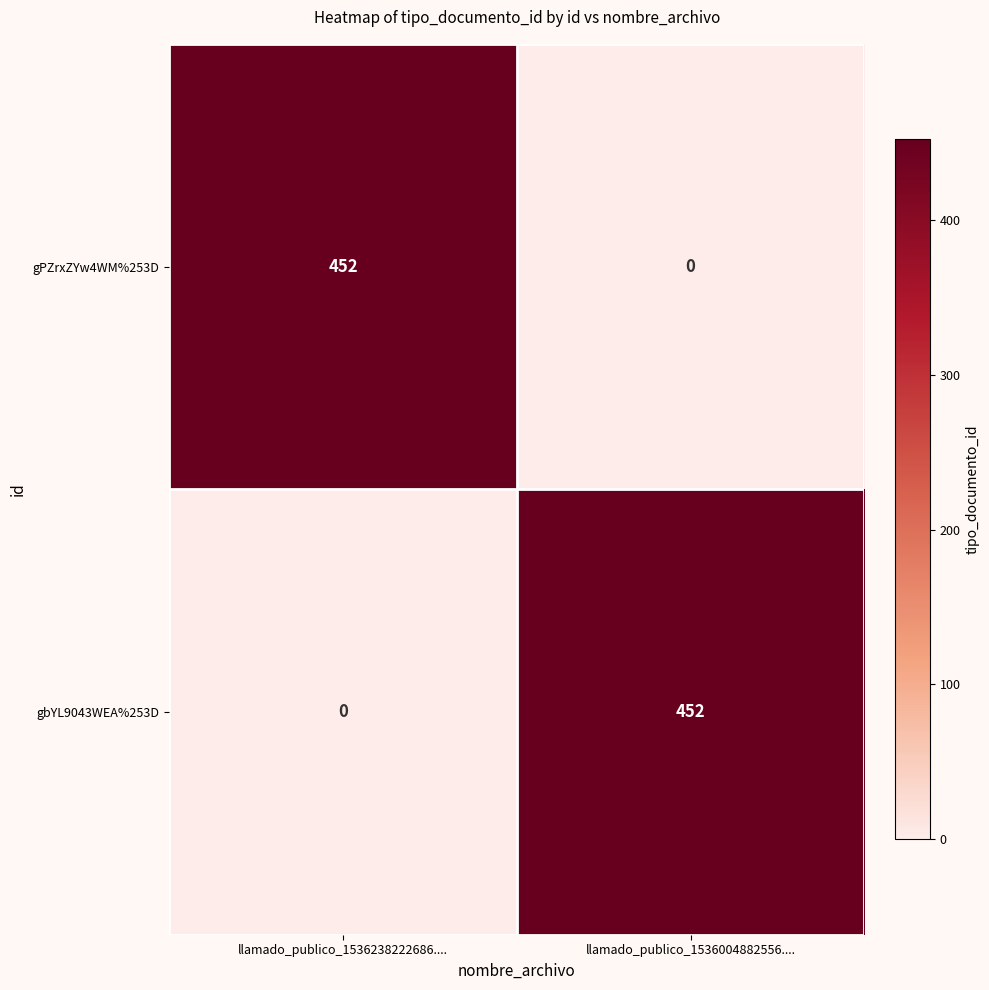

Is the value of gPZrxZYw4WM%253D at llamado_publico_1536238222686.... greater than the value of gbYL9043WEA%253D at llamado_publico_1536238222686....?

Yes